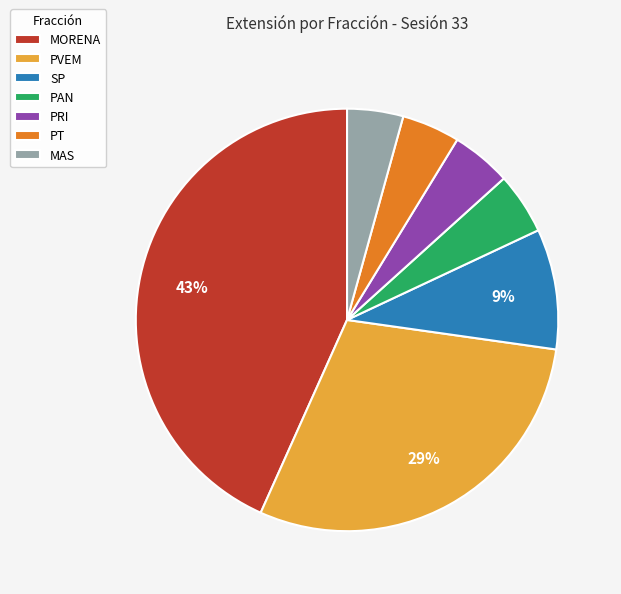

True or false: PT accounts for 11% of the total.

False